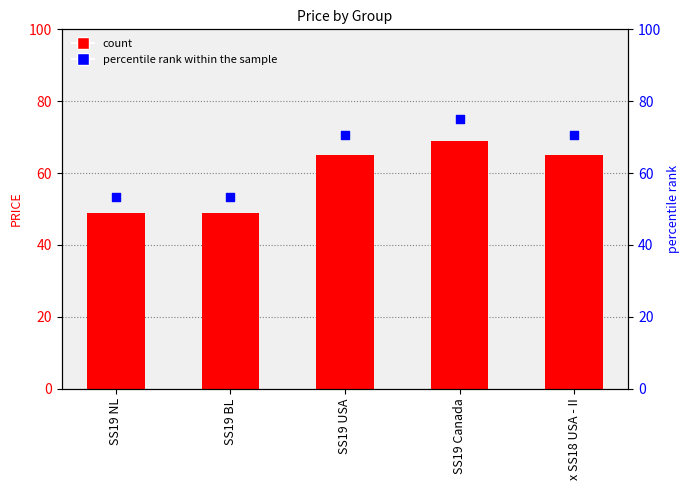

Which series contains the highest Y value?

percentile rank within the sample